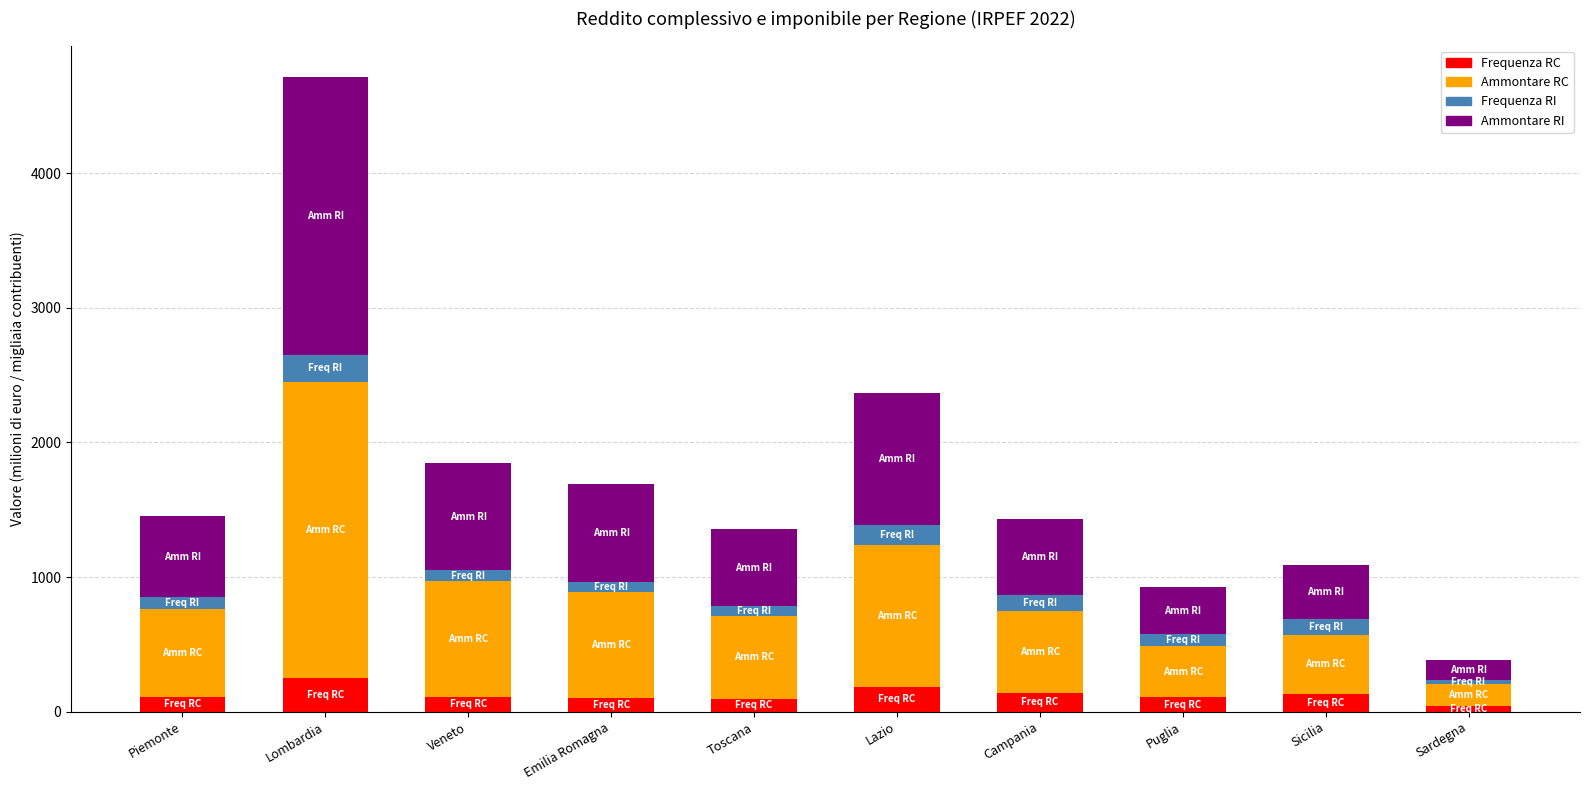

What is the label of the 9th bar from the right?

Lombardia